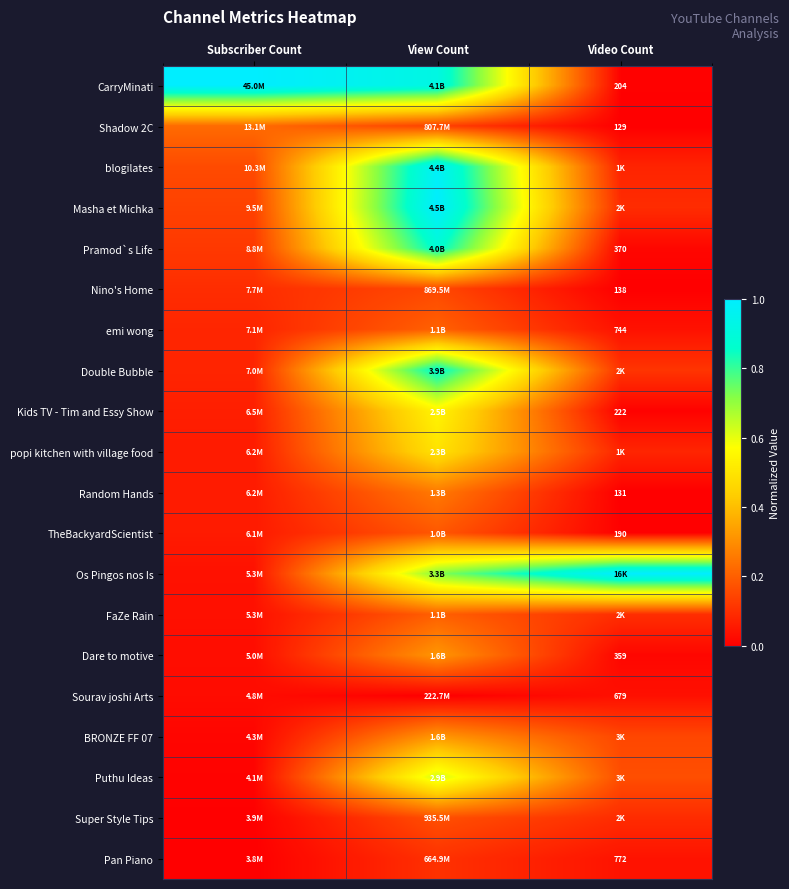

Is the value of emi wong at Video Count greater than the value of Shadow 2C at Video Count?

Yes